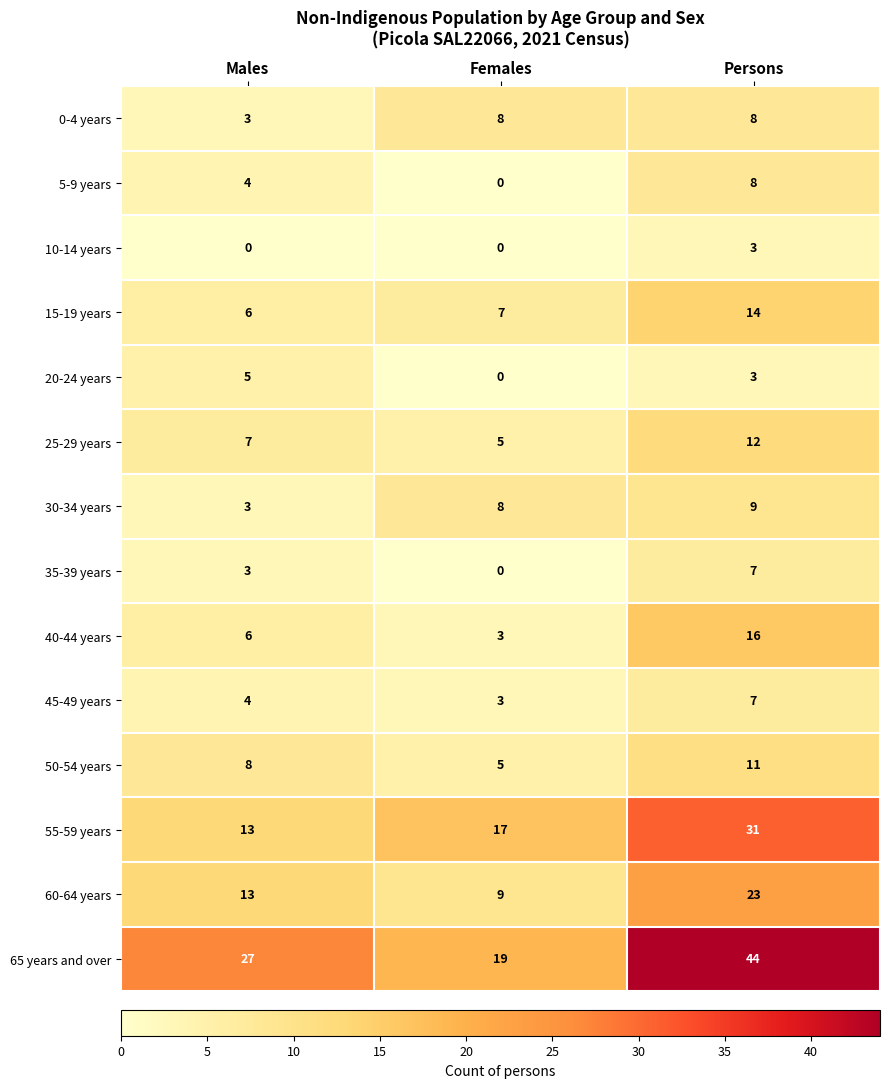

Rank the categories by 15-19 years value from lowest to highest.

Males, Females, Persons